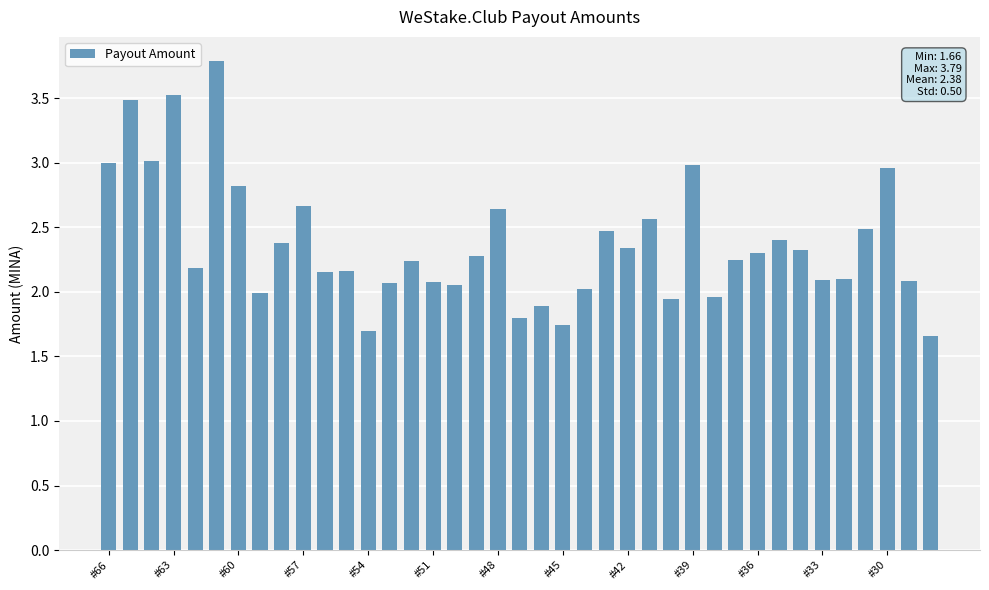

What is the average value?

2.4